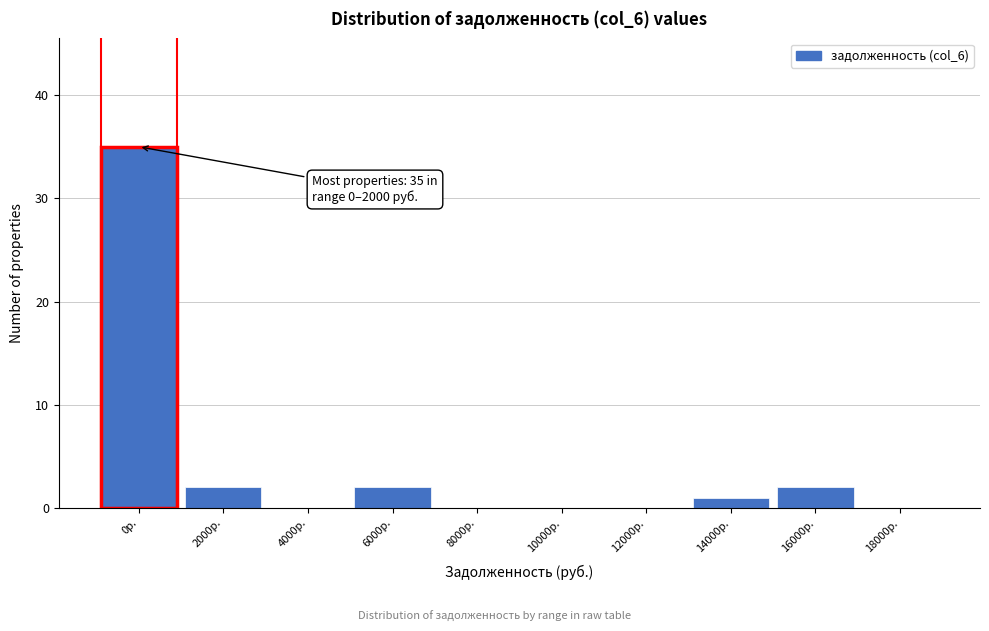

Reading right to left, extract all data points from this chart.

18000р.=0	16000р.=2	14000р.=1	12000р.=0	10000р.=0	8000р.=0	6000р.=2	4000р.=0	2000р.=2	0р.=35